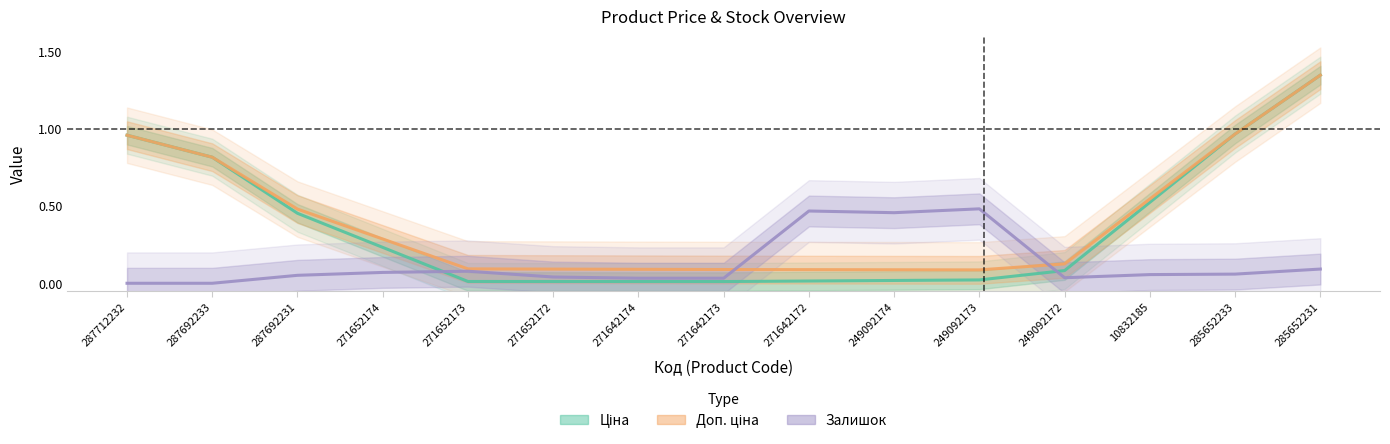

List the labels in order of Ціна value, largest first.

285652231, 285652233, 287712232, 287692233, 10832185, 287692231, 271652174, 249092172, 249092173, 249092174, 271642172, 271652173, 271652172, 271642174, 271642173